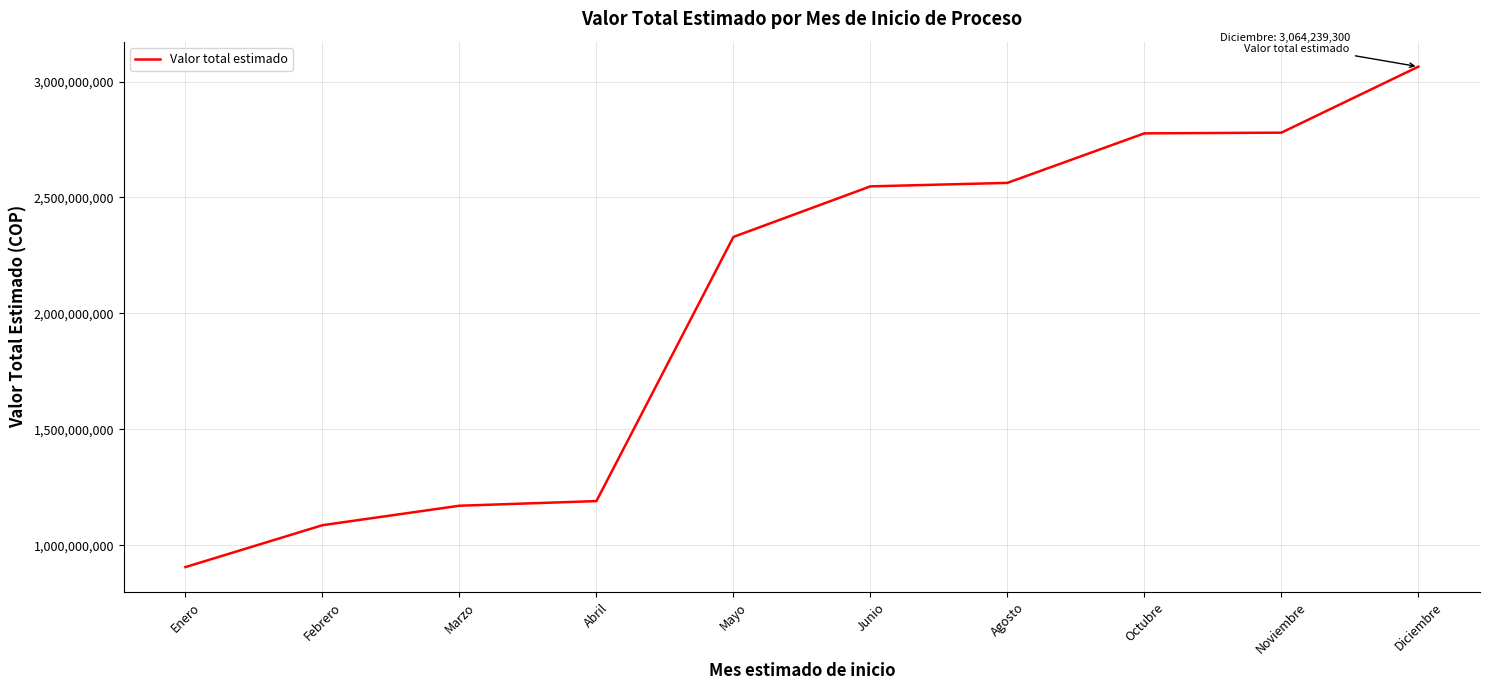

What is the ratio of the value at Junio to the value at Marzo?

2.2